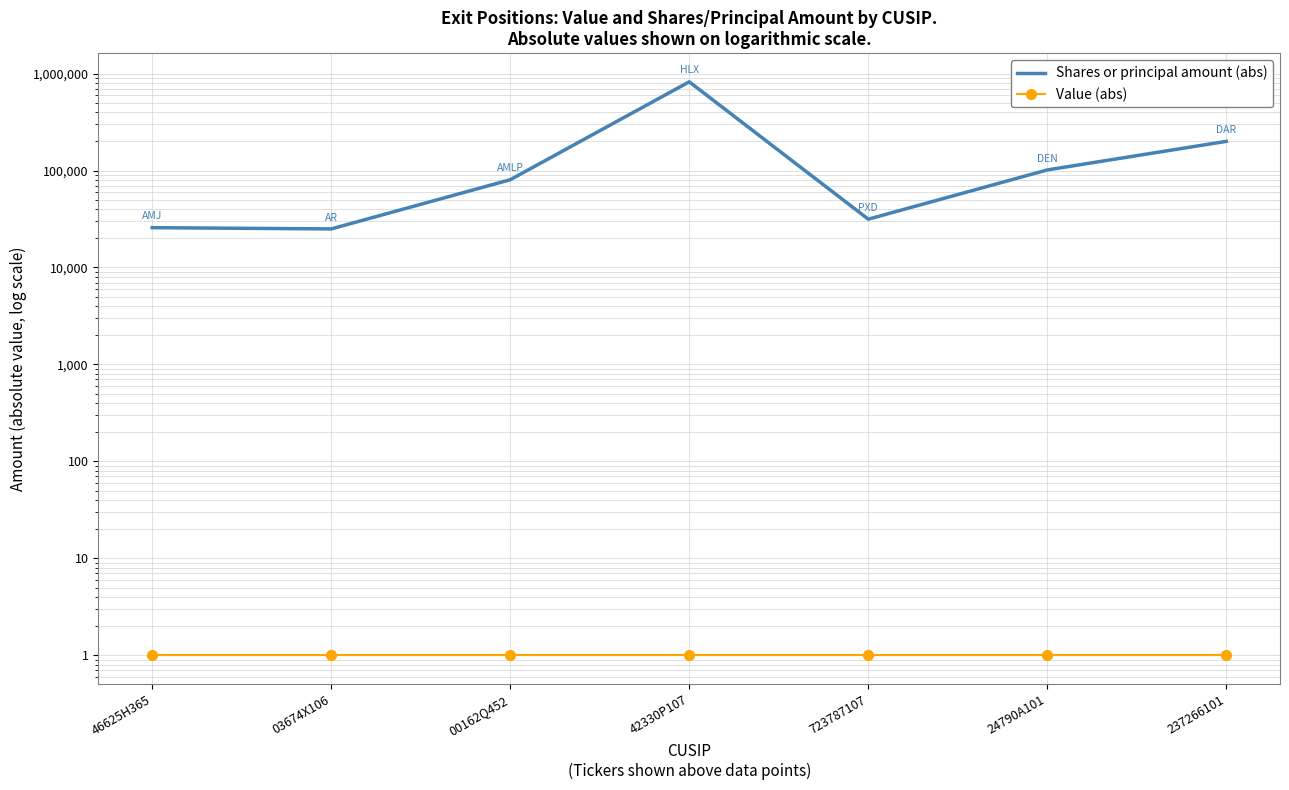

Between 42330P107 and 24790A101, which series saw the biggest shift?

Shares or principal amount (abs)